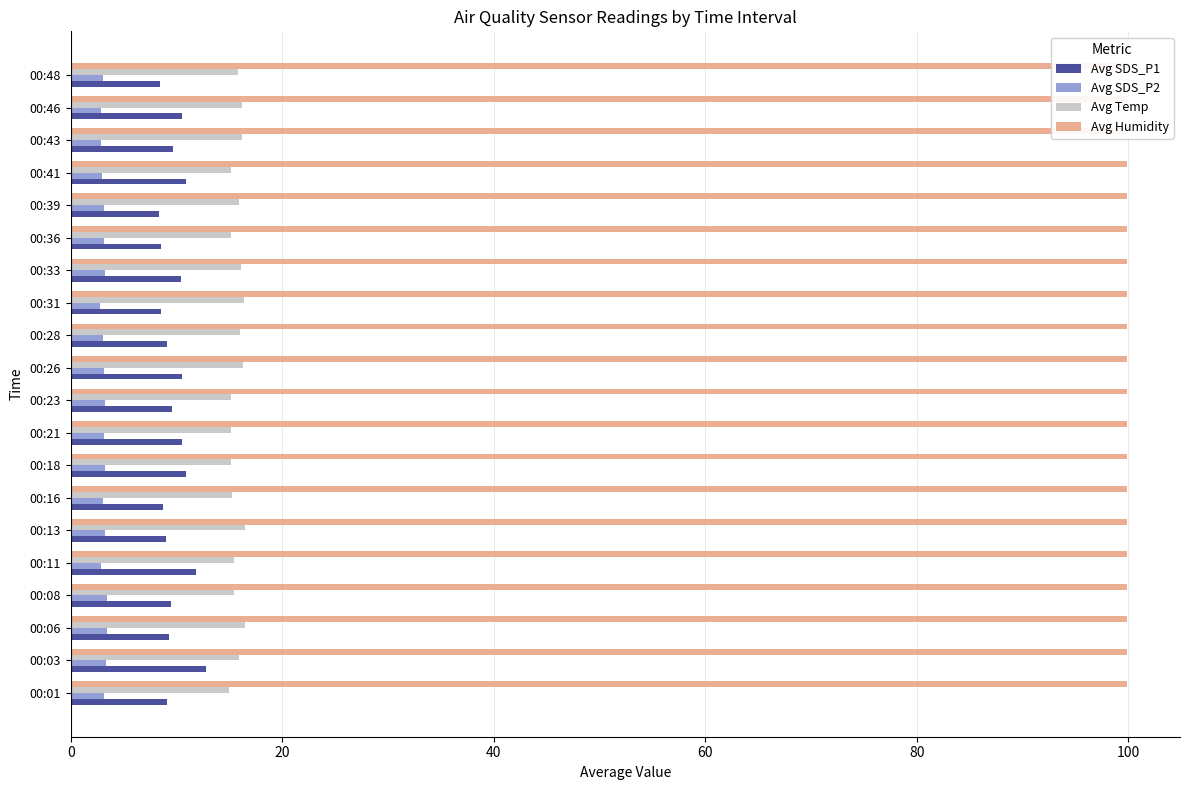

Is it true that Avg Humidity equals 0.0 at 60?

False